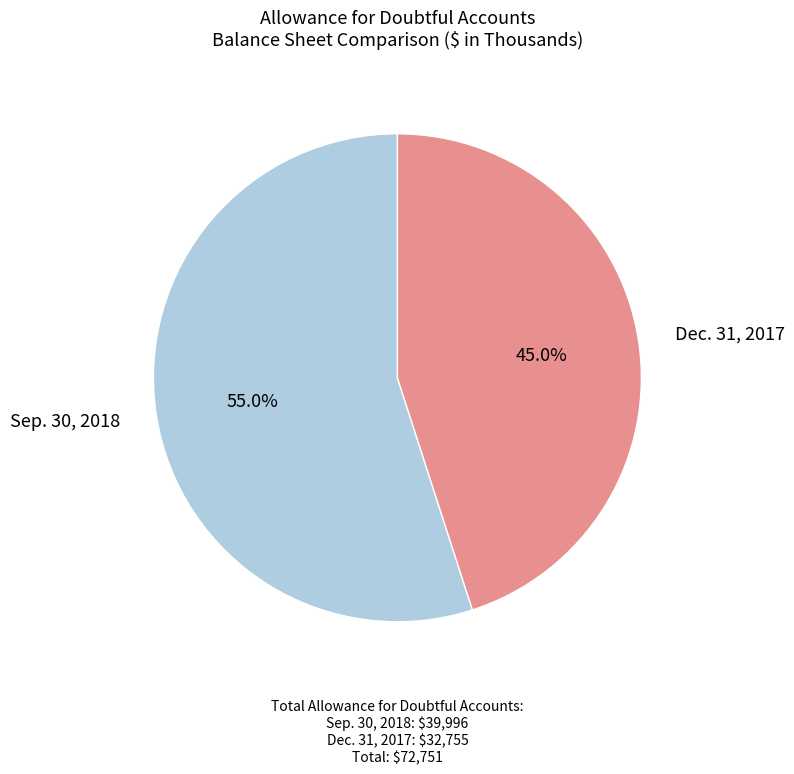

Between Dec. 31, 2017 and Sep. 30, 2018, which is larger?

Sep. 30, 2018